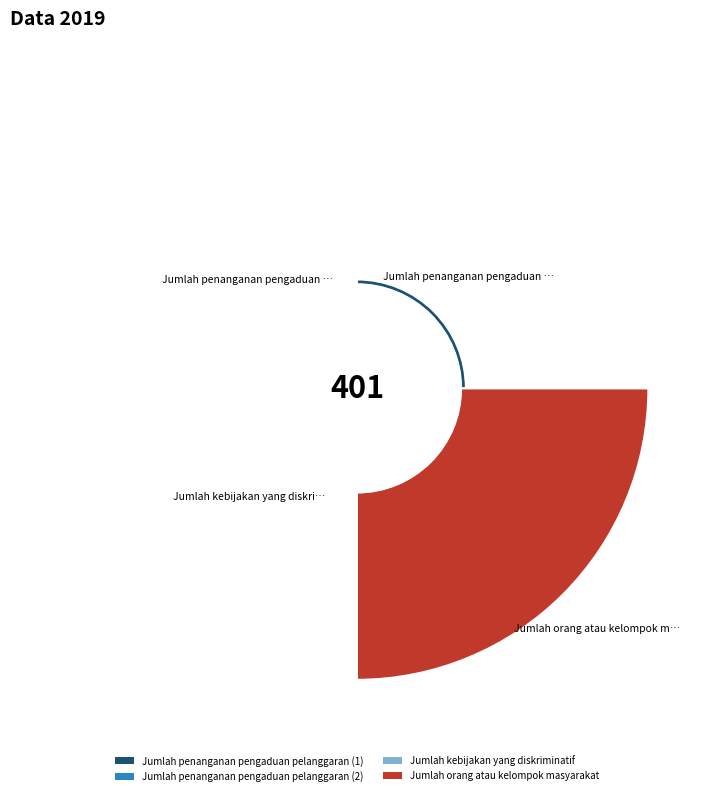

Does Jumlah penanganan pengaduan pelanggaran (2) account for over 50% of the chart?

No